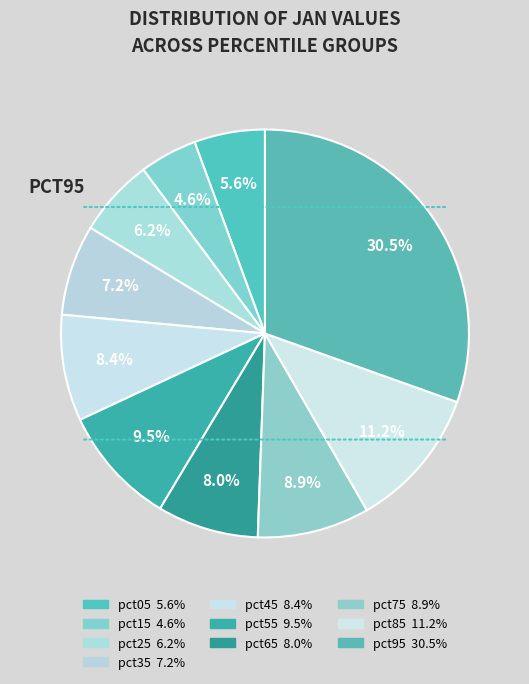

Does pct95 account for over 50% of the chart?

No